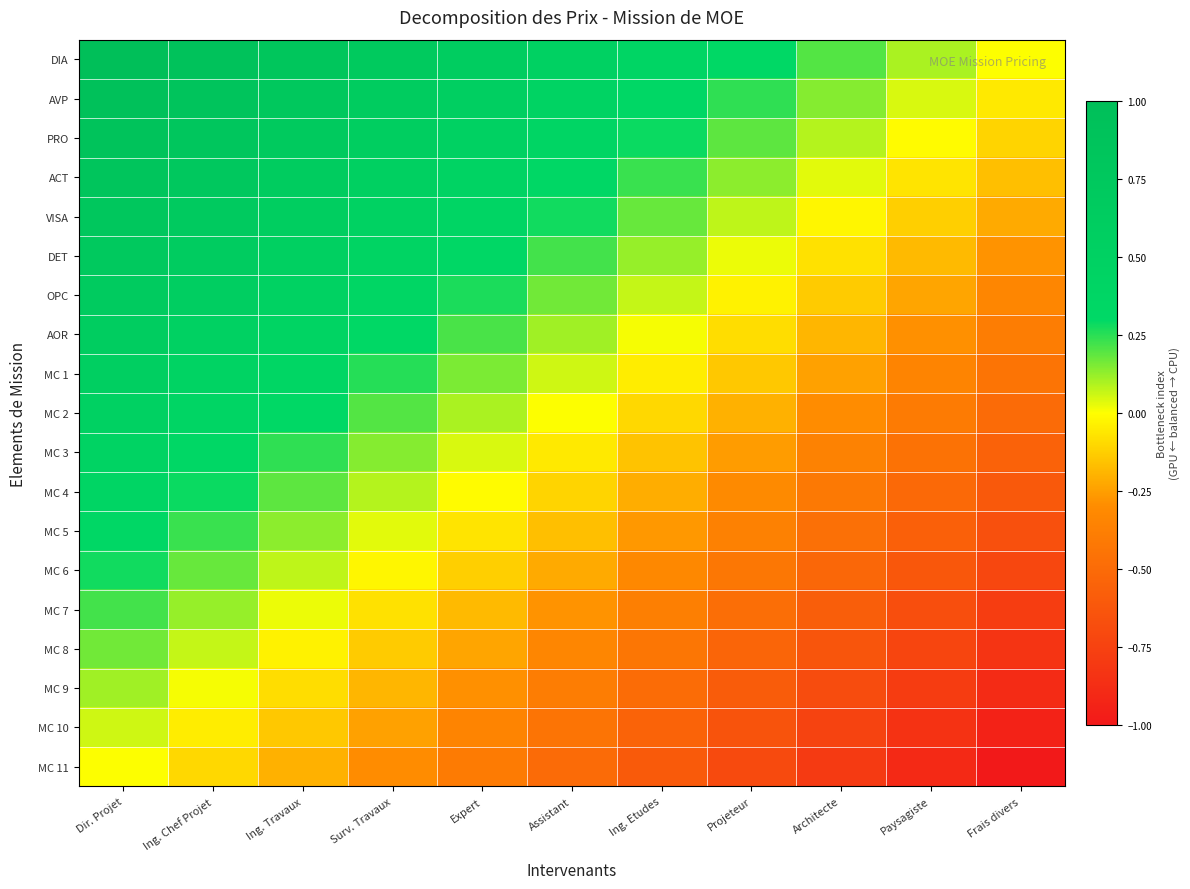

What is the minimum value shown in the chart?

-1.0